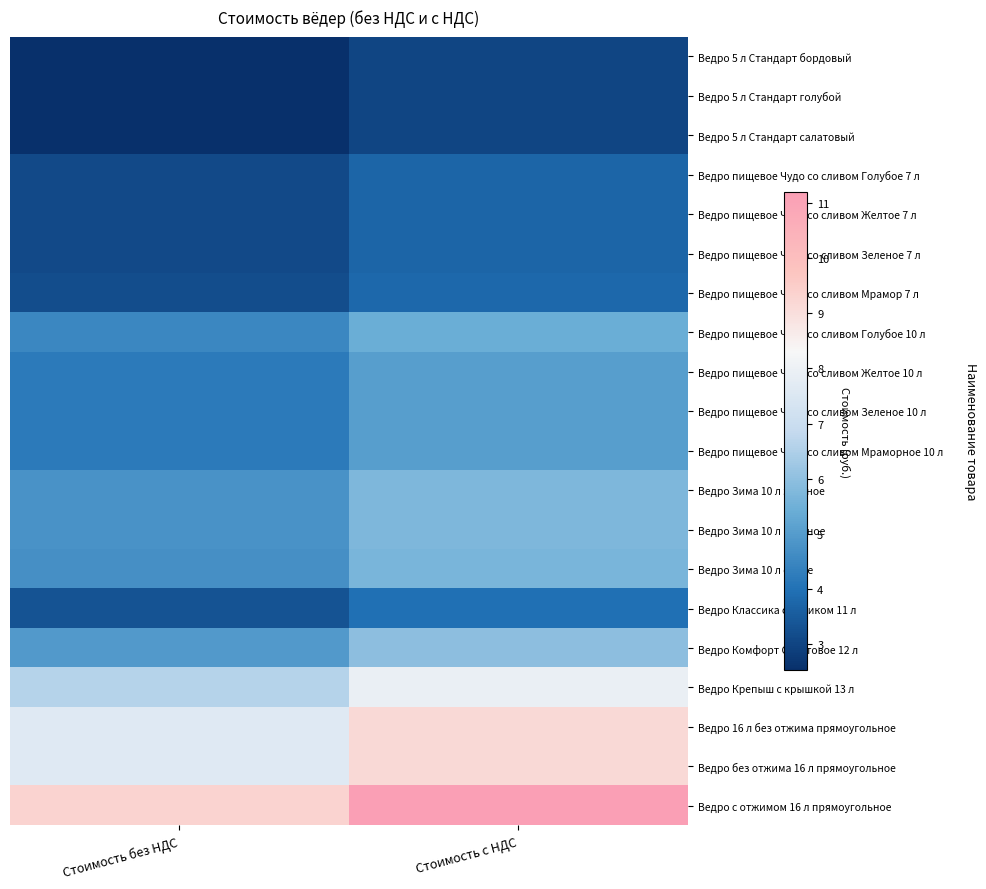

Count the number of data series in this chart.

20